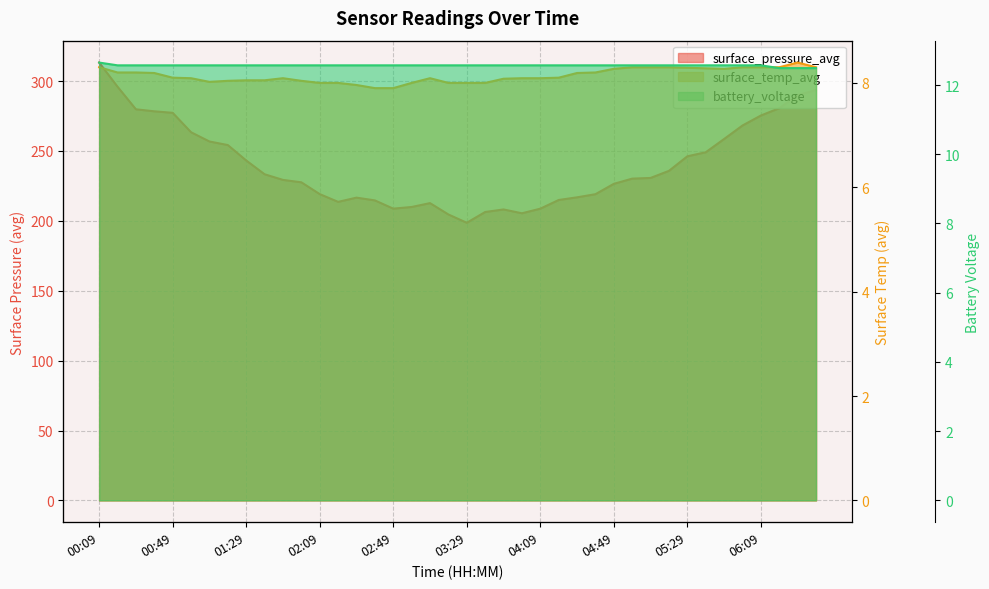

What are all the series names shown in the legend?

surface_pressure_avg, surface_temp_avg, battery_voltage